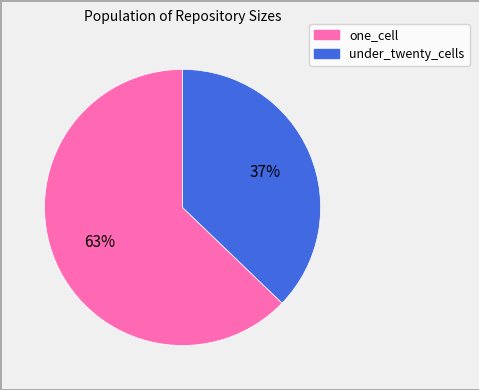

To the nearest percent, what portion does under_twenty_cells represent?

37%